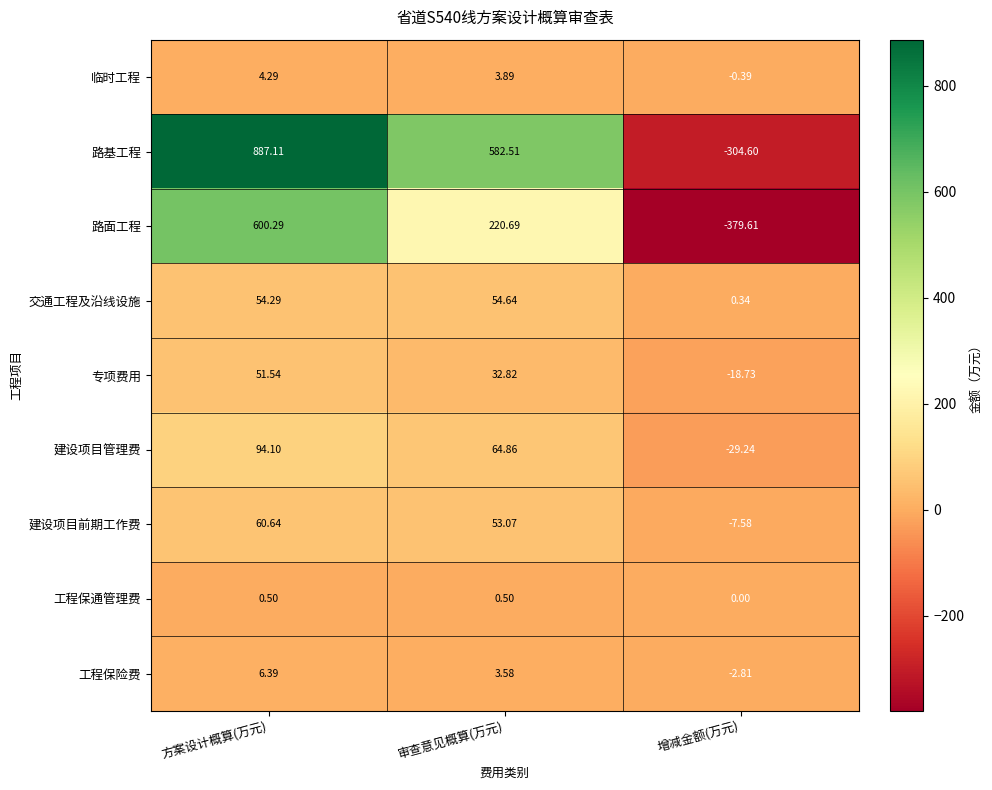

Which category has the lowest value in the 工程保险费 series?

增减金额(万元)